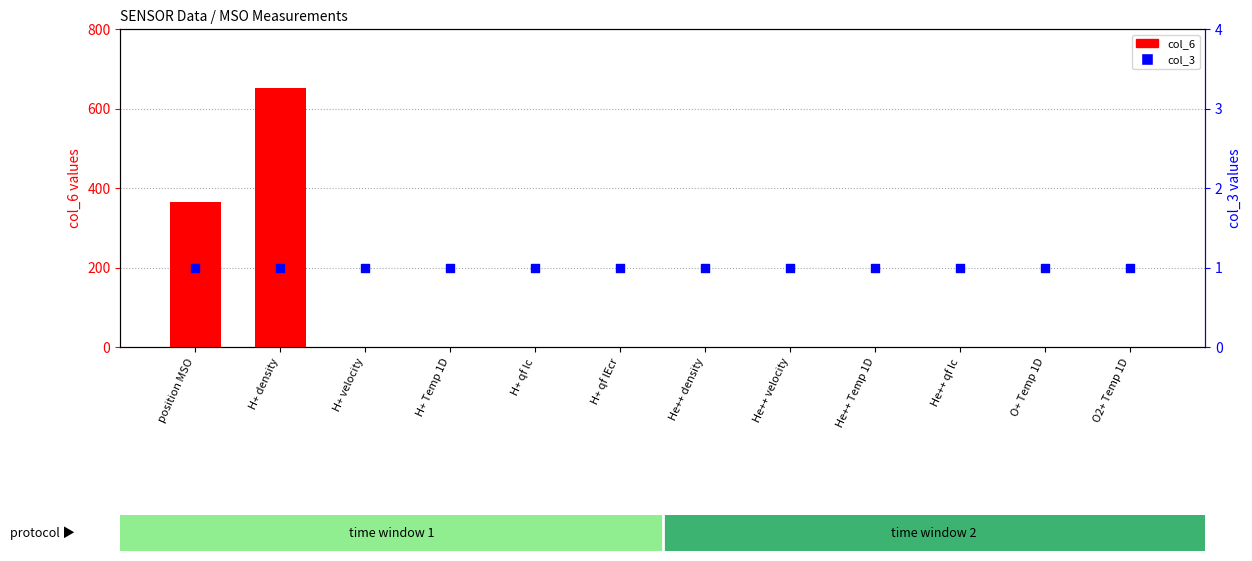

What are all the series names shown in the legend?

col_6, col_3